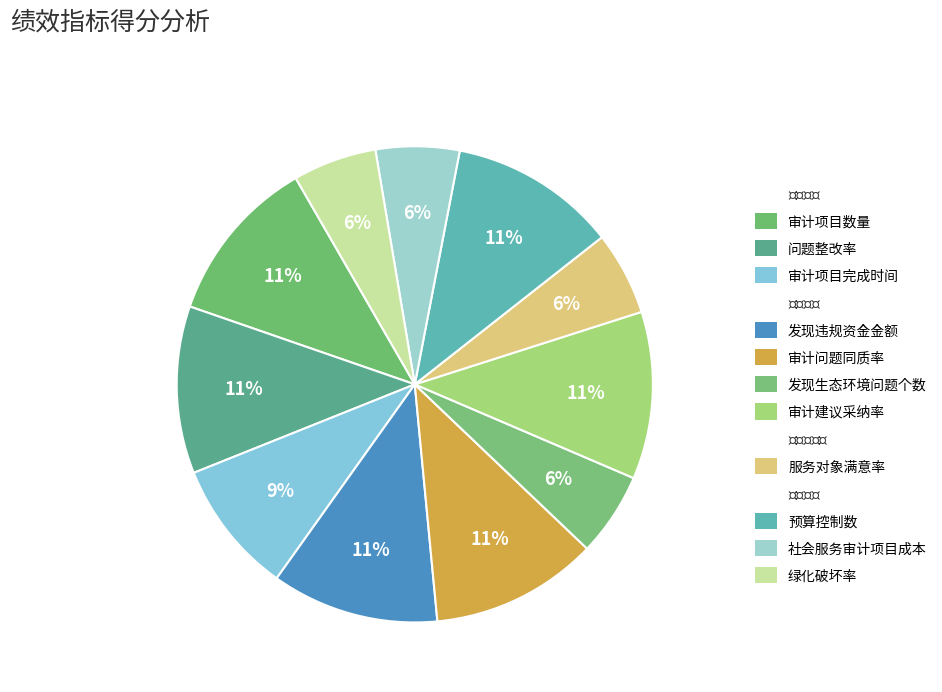

Count the number of slices in the pie.

11